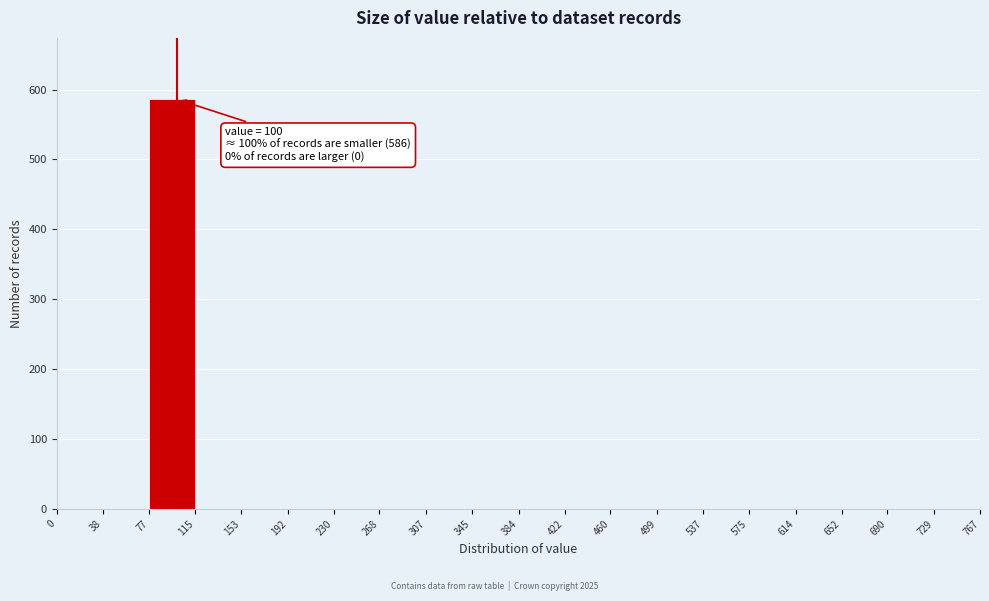

Which range on the x-axis has the tallest bar?

77 to 115